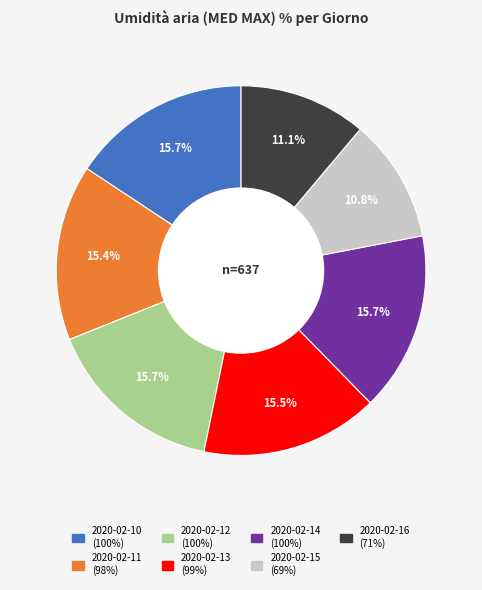

Count the number of slices in the pie.

7